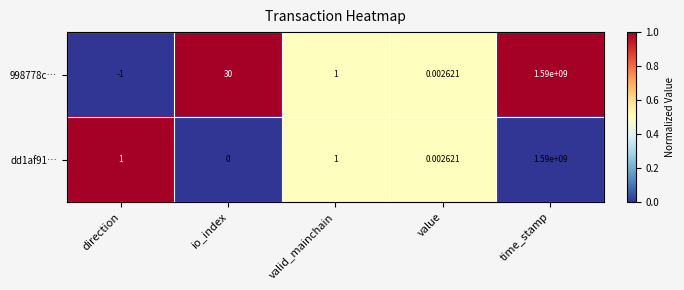

Where is 998778c… nearest to the value 794999999?

io_index